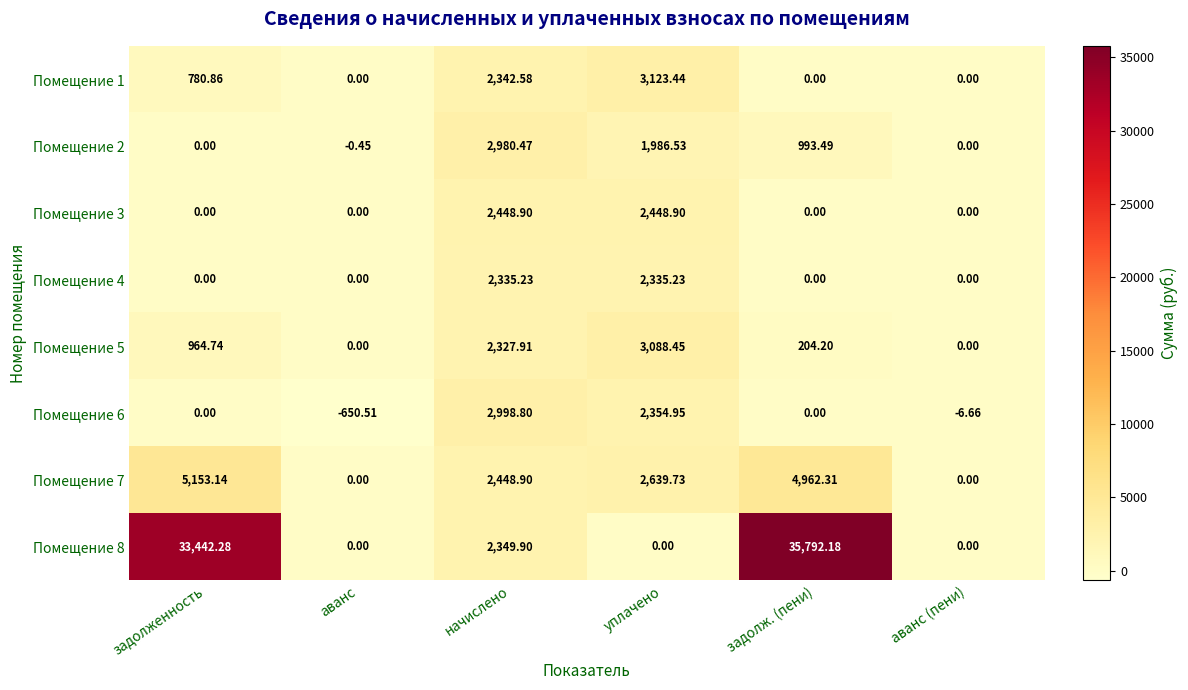

Which category has the highest value in the Помещение 6 series?

начислено